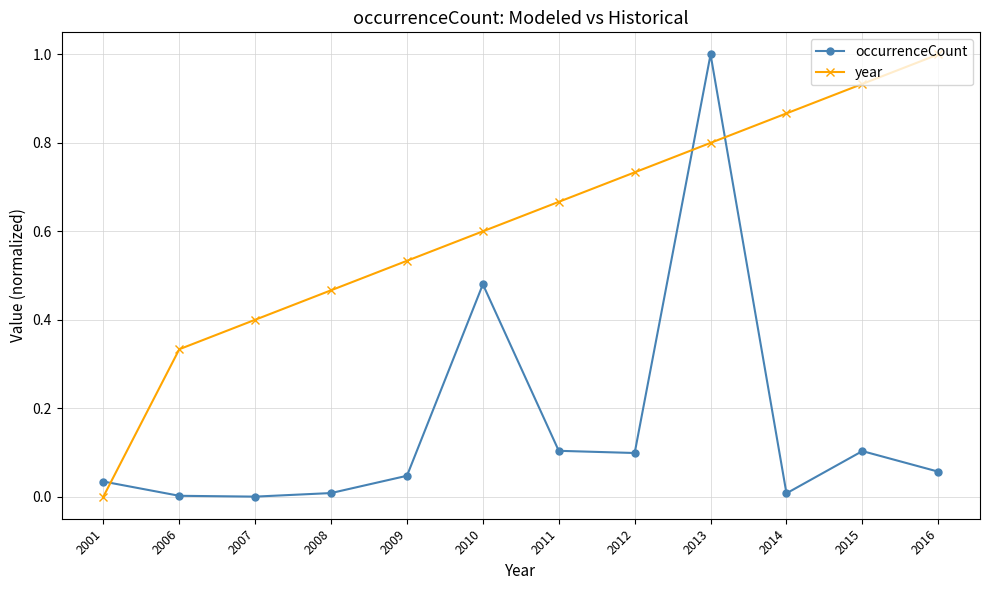

At which label does occurrenceCount reach its peak?

2013